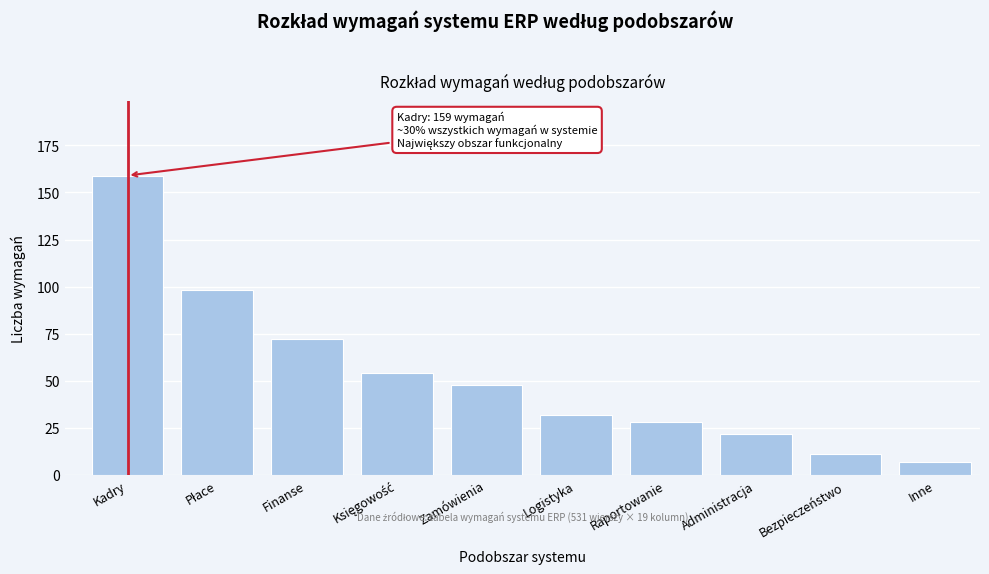

Reading right to left, list all the values displayed in this chart.

7	11	22	28	32	48	54	72	98	159